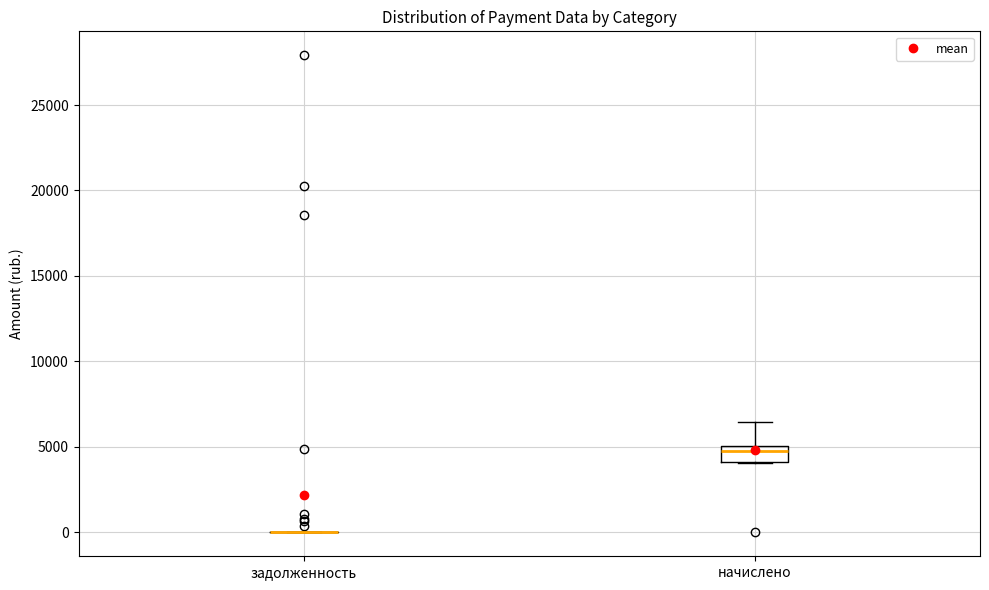

Reading left to right, read every box against the y-axis: the position of its median line, the range the box covers, and the ends of its whiskers. The values are not printed on the chart, so give them approximately, as read against the axis.

задолженность: box collapsed to a line at 0, whiskers 0 to 0
начислено: median 5000 (just below the box's upper edge), box 4000 to 5000, whiskers 4000 to 6500